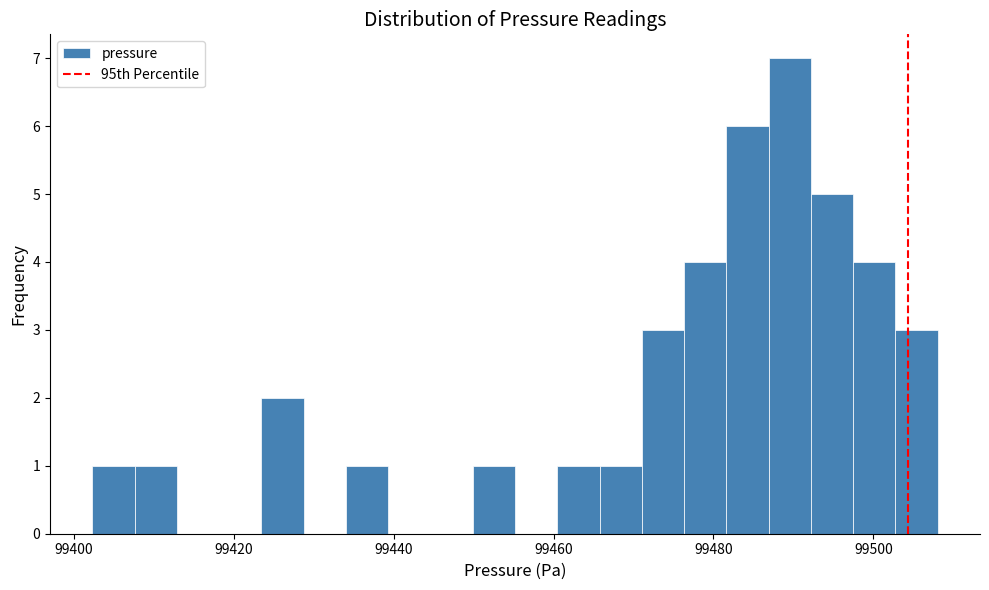

Around what value on the x-axis is the tallest bar? Give the approximate position of its centre, as read against the axis.

99490